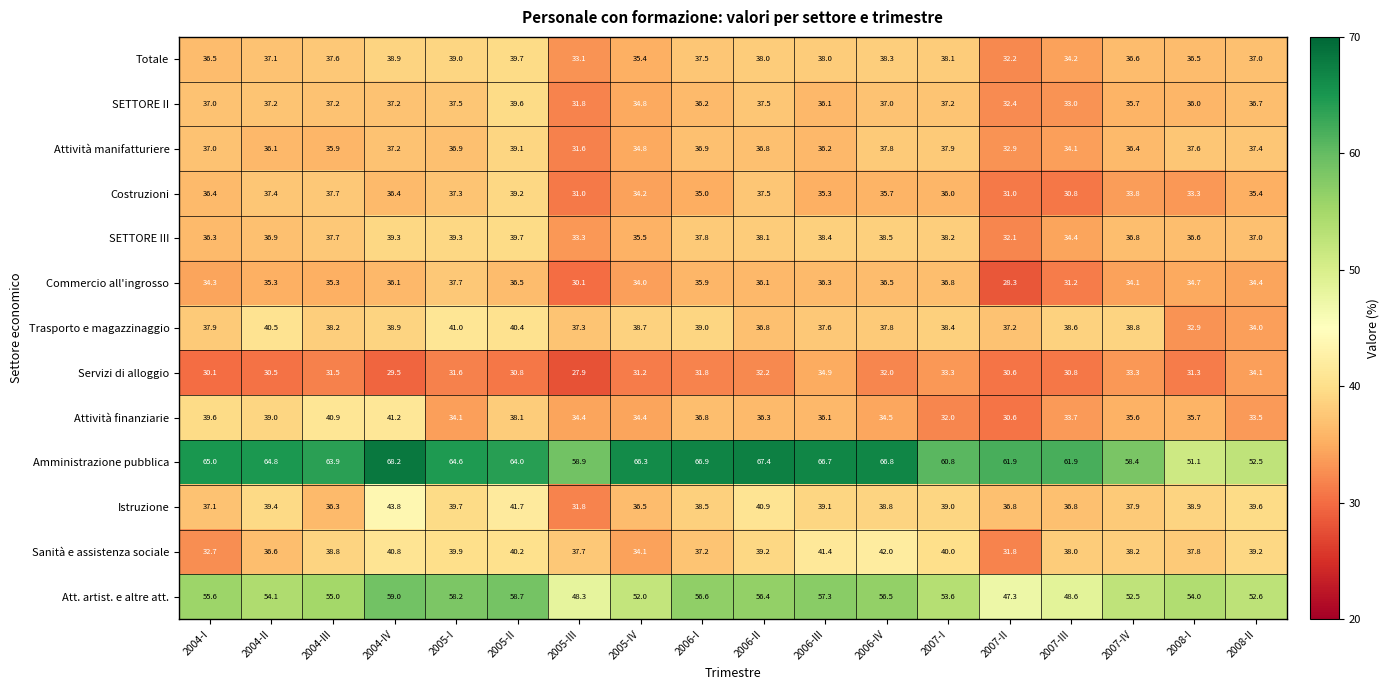

True or false: Totale has a value of 36.6 at 2007-IV.

True